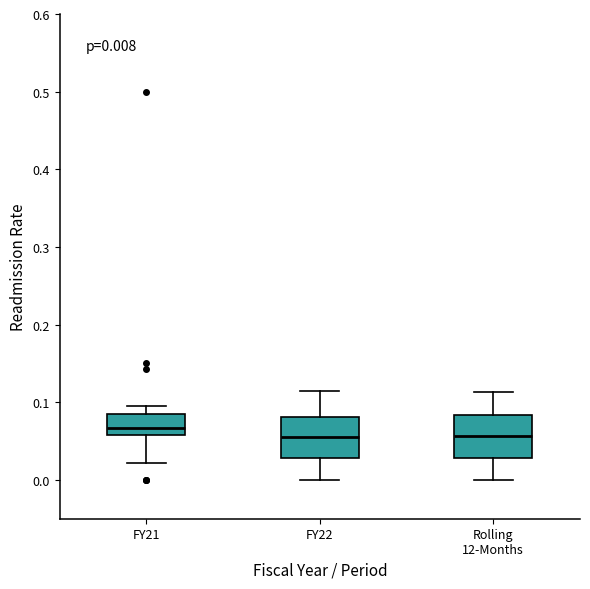

Which box has the highest median line?

FY21